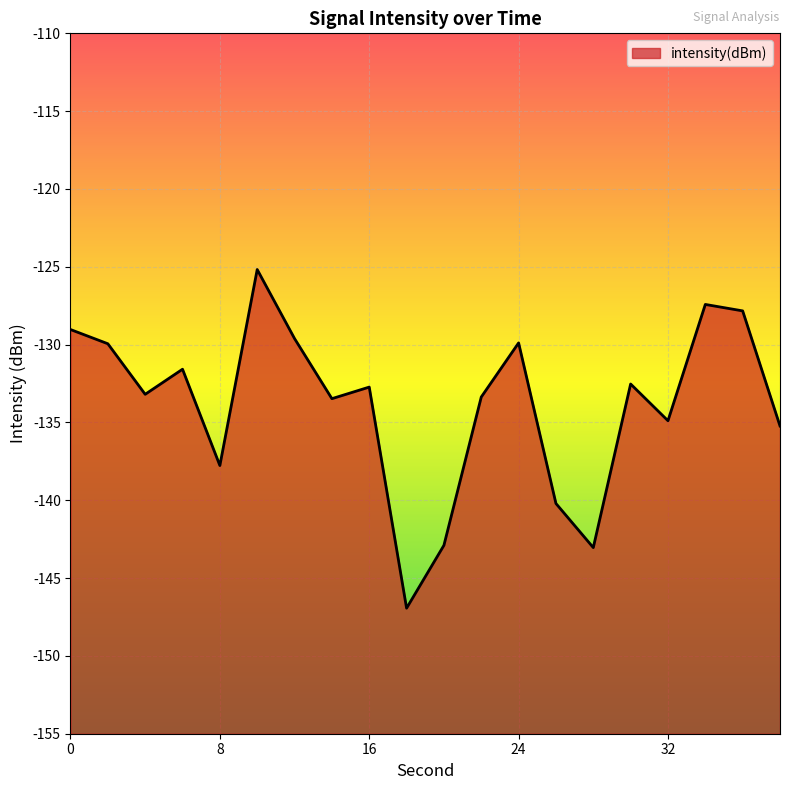

Which has a higher value, 22 or 4?

4